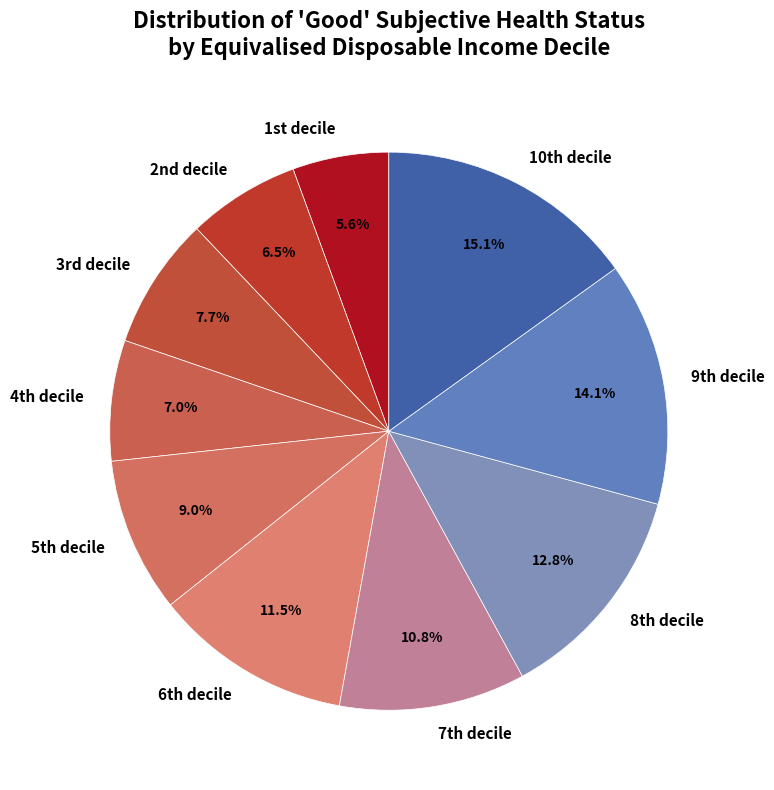

Is there a majority slice in this chart?

No